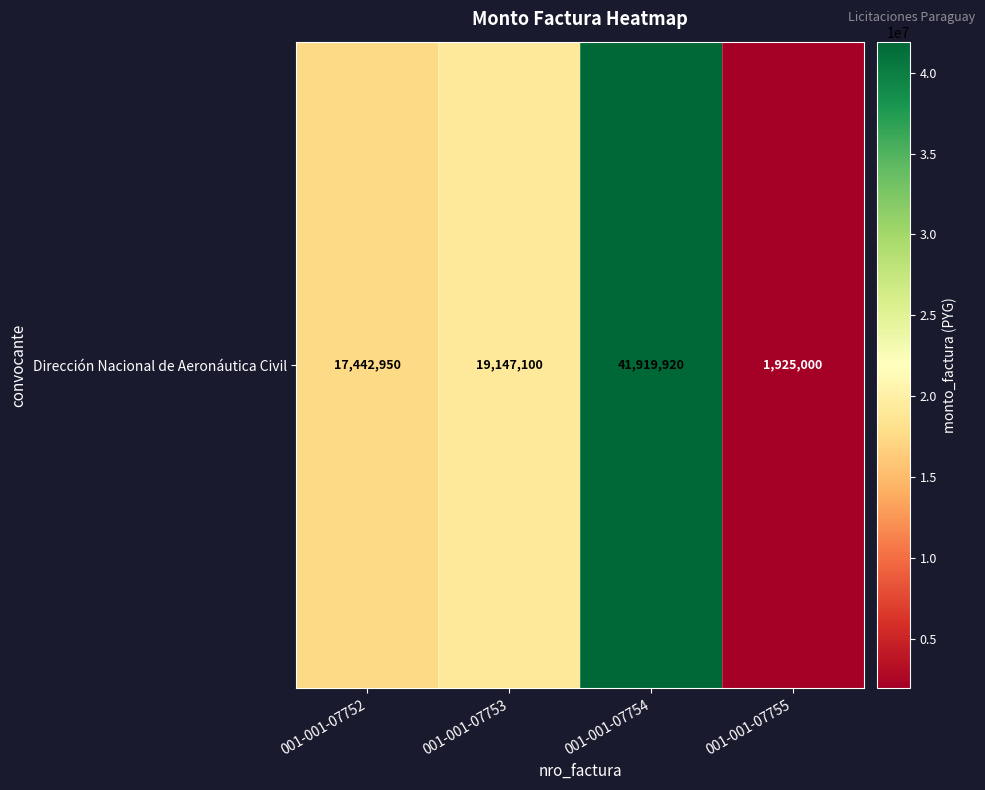

Is it true that the value at 001-001-07754 is 41919920?

True